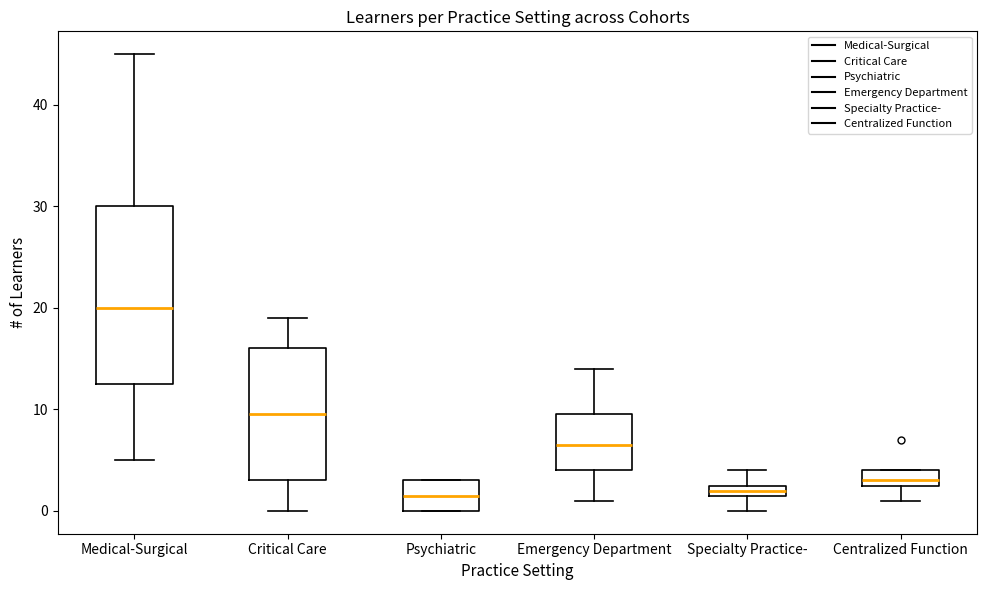

Which box's median line is the highest?

Medical-Surgical